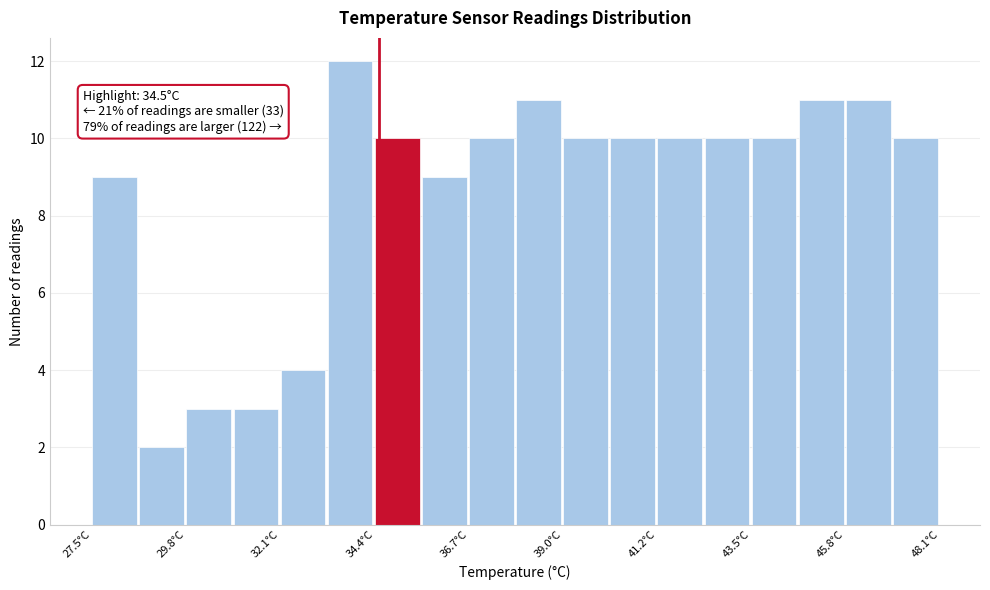

Around what value on the x-axis is the tallest bar? Give the approximate position of its centre, as read against the axis.

34.0